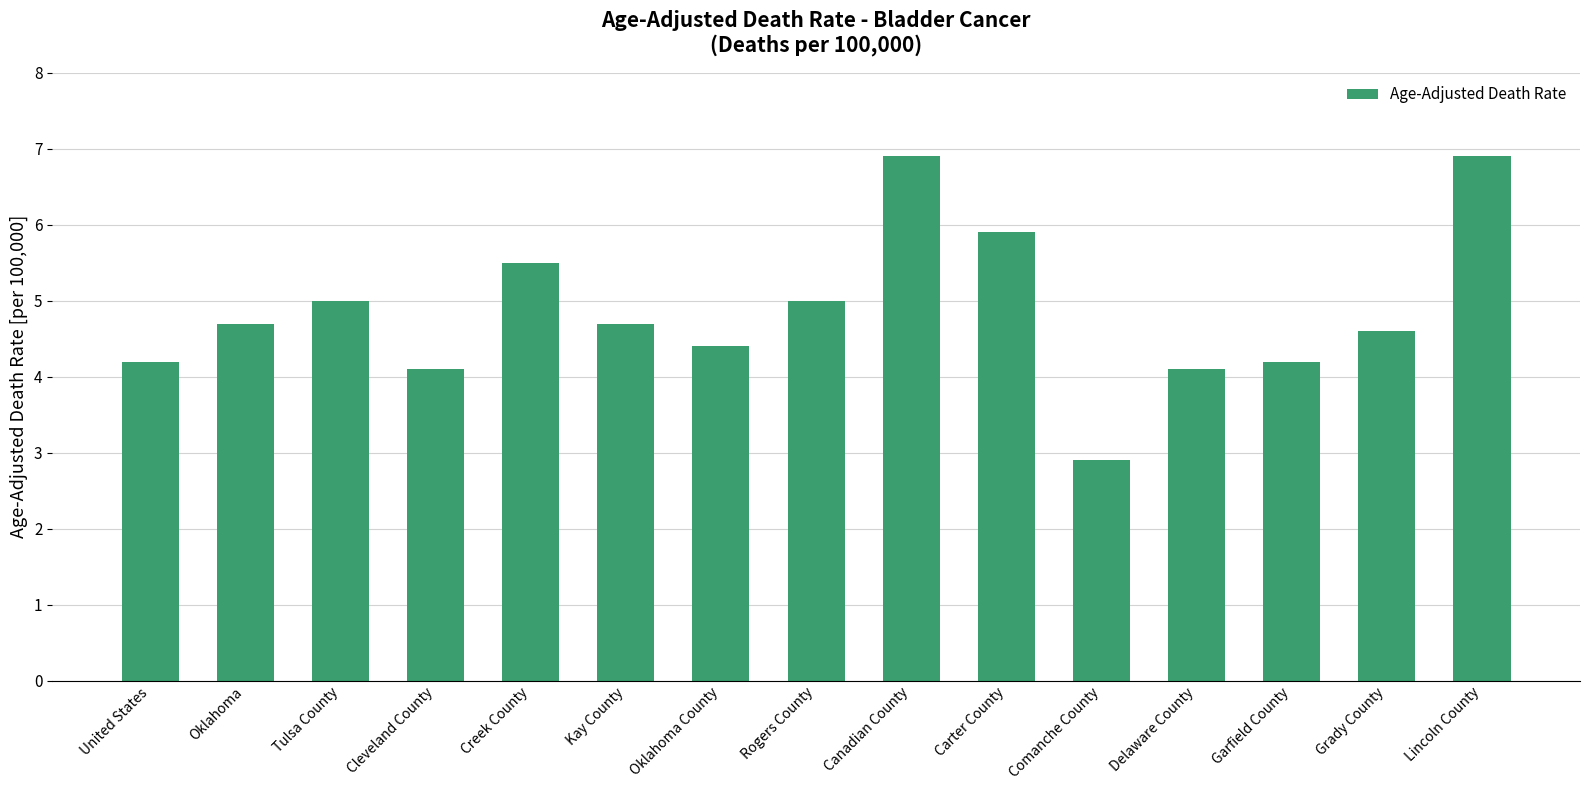

What is the average value?

4.9